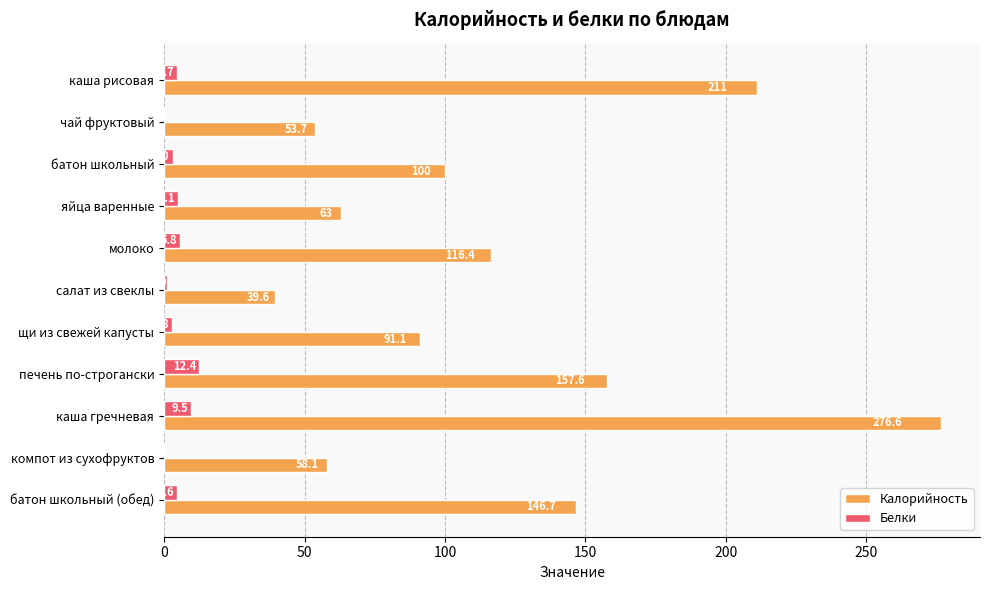

What is the sum of the Белки values at яйца варенные and каша гречневая?

14.6